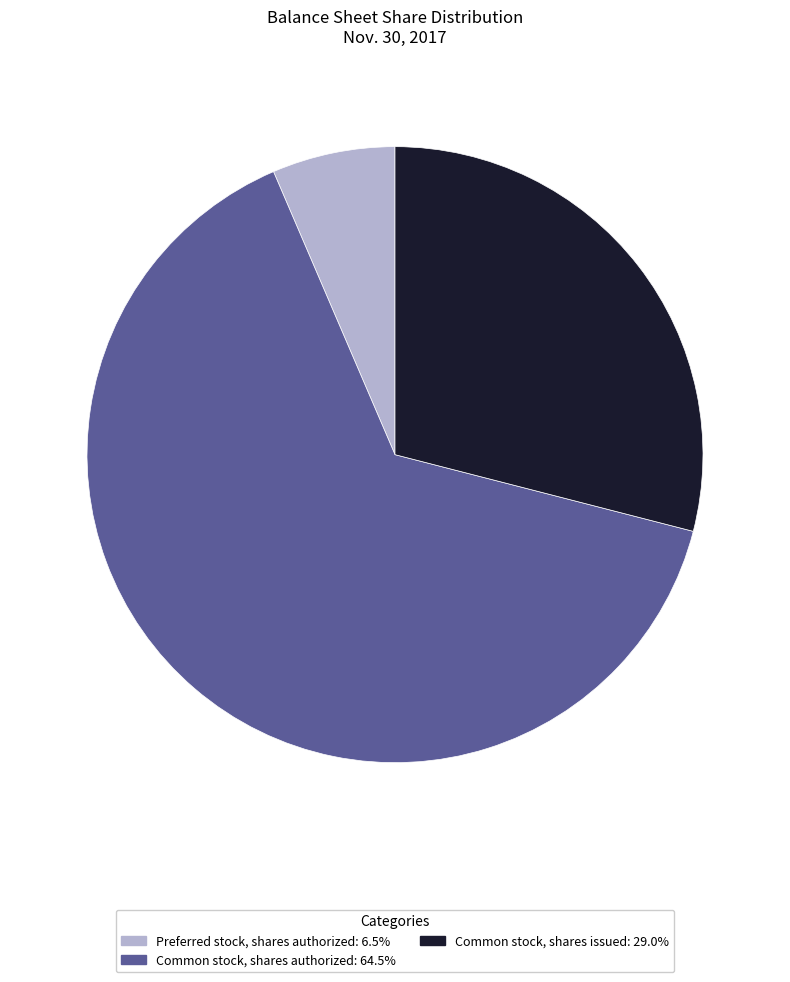

Rank the categories by value from lowest to highest.

Preferred stock, shares authorized, Common stock, shares issued, Common stock, shares authorized